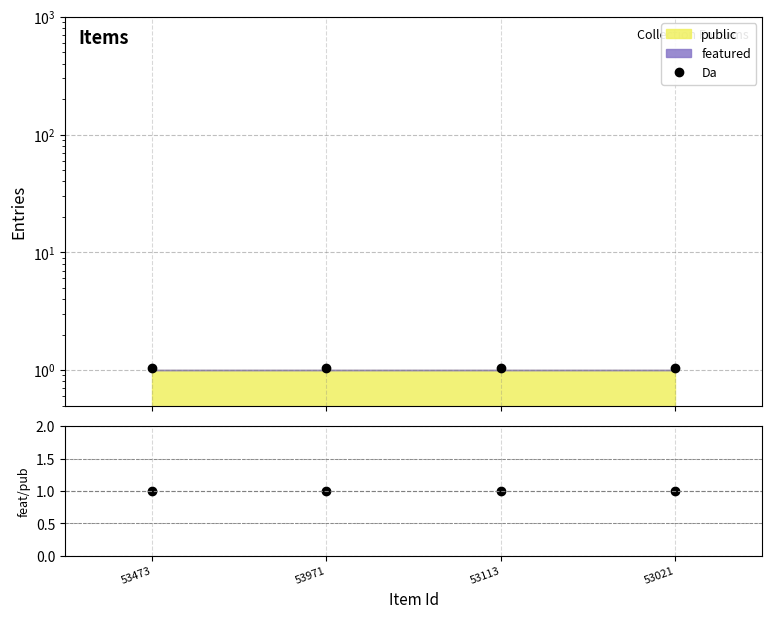

Is it true that Da equals 1.1 at 53473?

True